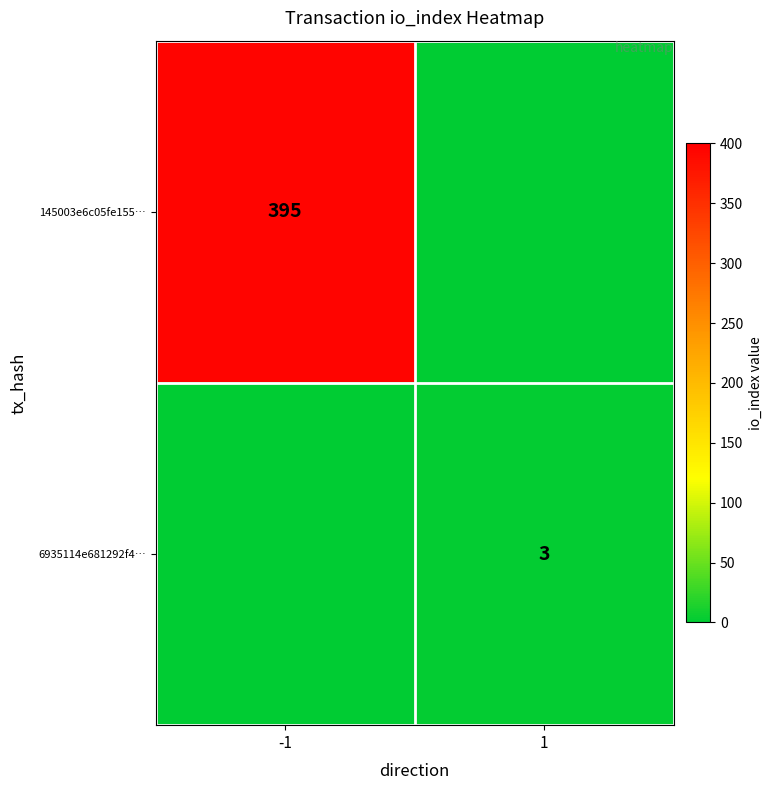

Is it true that 6935114e681292f4… equals 3 at 1?

True